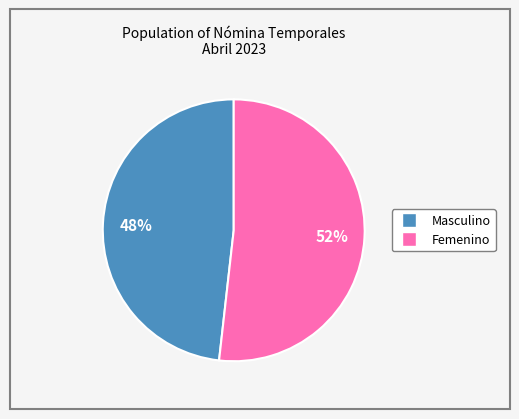

Do Femenino and Masculino together represent more than half of the pie?

Yes